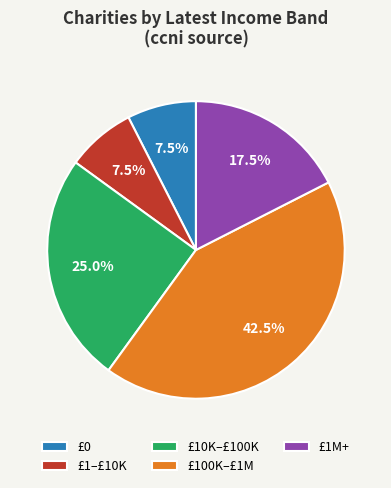

What is the ratio of the value at £1–£10K to the value at £1M+?

0.4